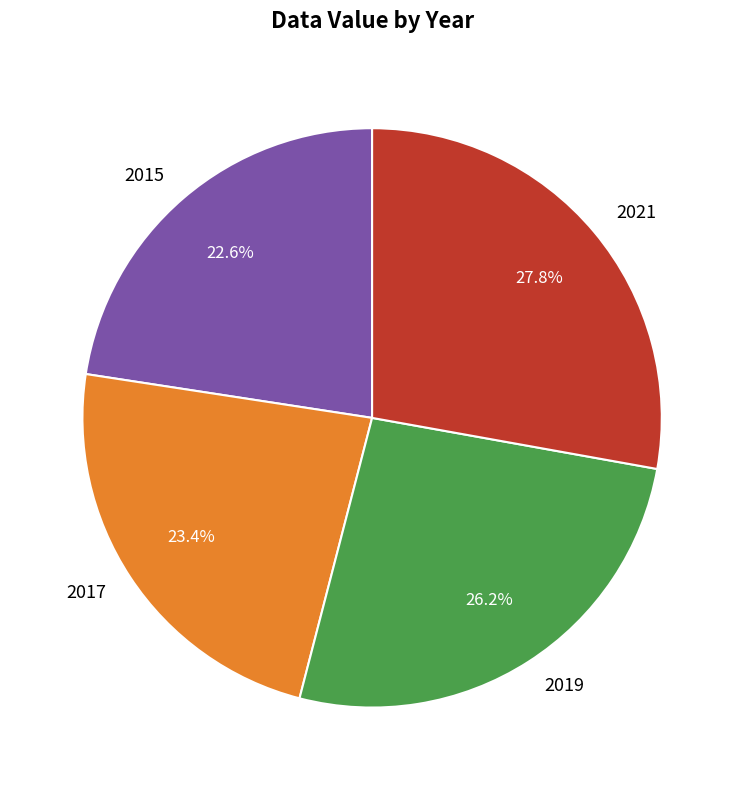

To the nearest percent, what percentage of the pie is 2021?

28%